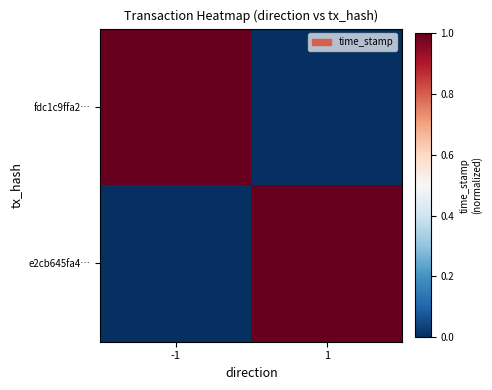

What is the spread (max minus min) of values at 1?

1.0